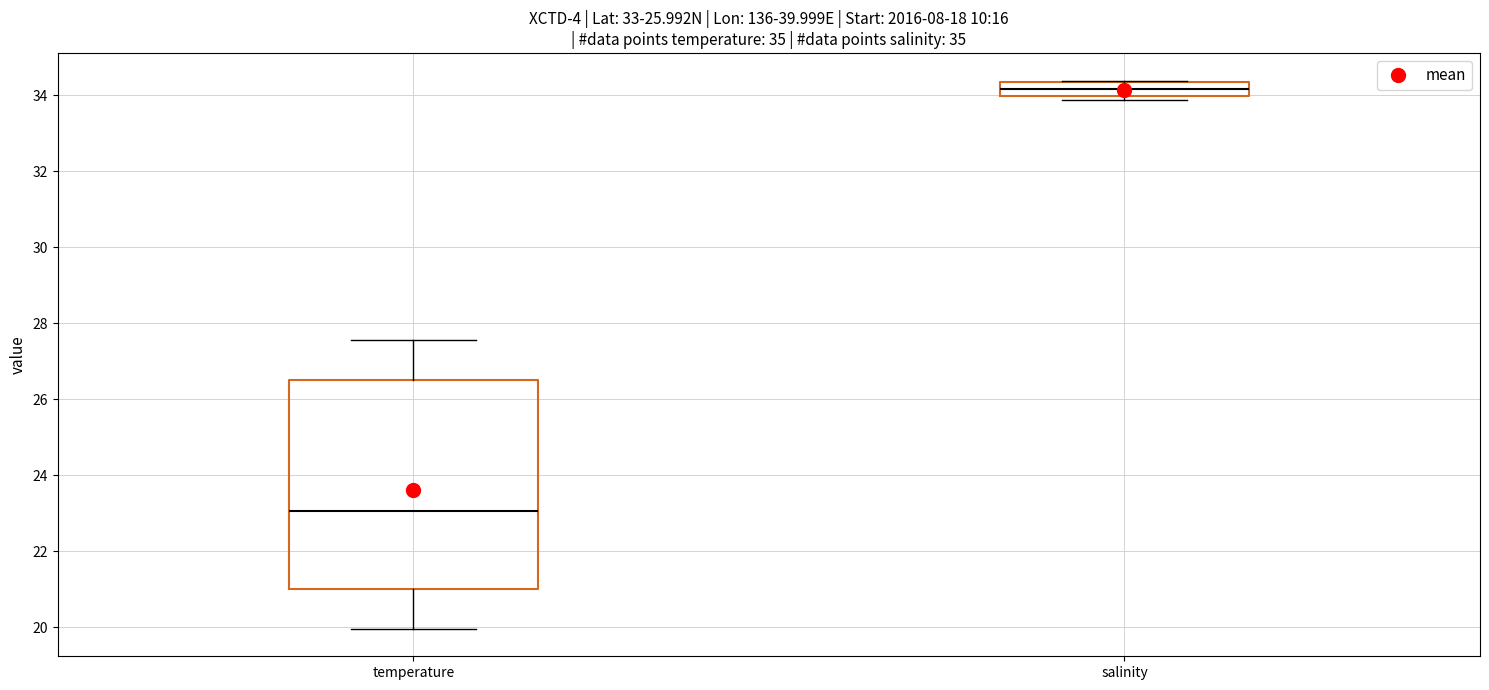

Where does the lower whisker of the box for temperature end on the y-axis? The values are not printed on the chart, so give them approximately, as read against the axis.

20.0